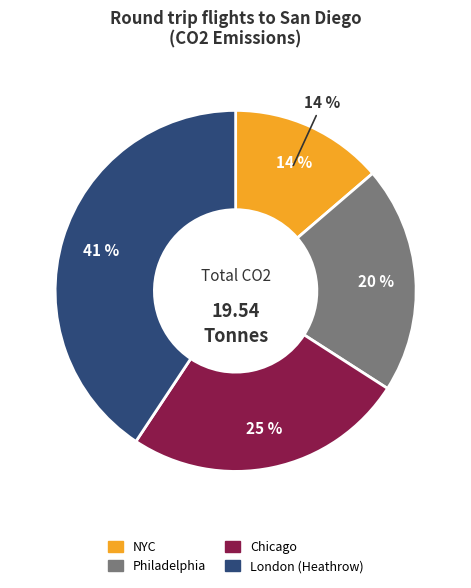

To the nearest percent, what portion does Philadelphia represent?

20%